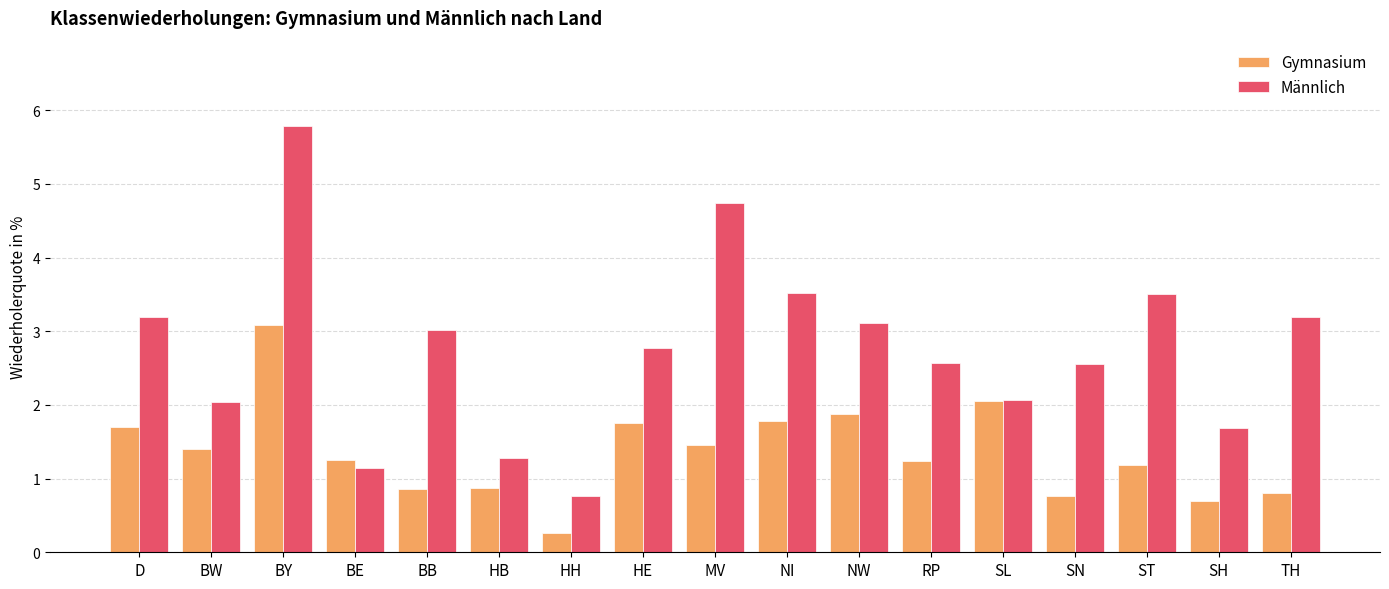

What are all the series names shown in the legend?

Gymnasium, Männlich